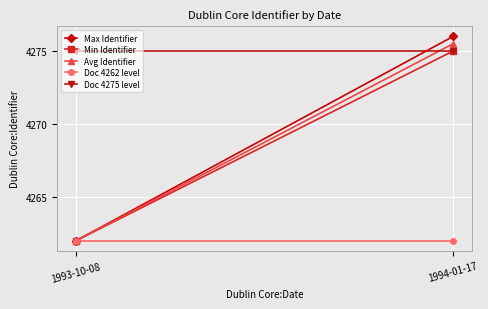

Count the number of categories in the chart.

2